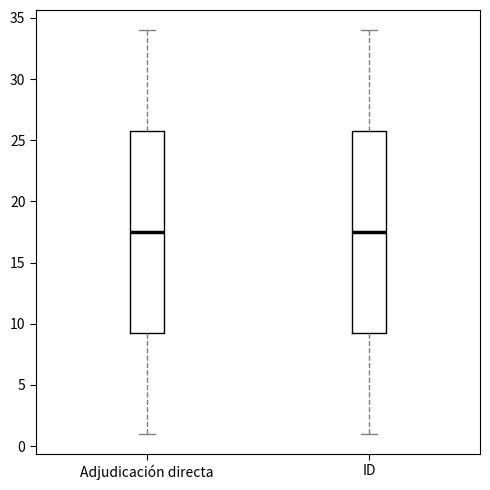

Where does the upper whisker of the box for Adjudicación directa end on the y-axis? The values are not printed on the chart, so give them approximately, as read against the axis.

34.0